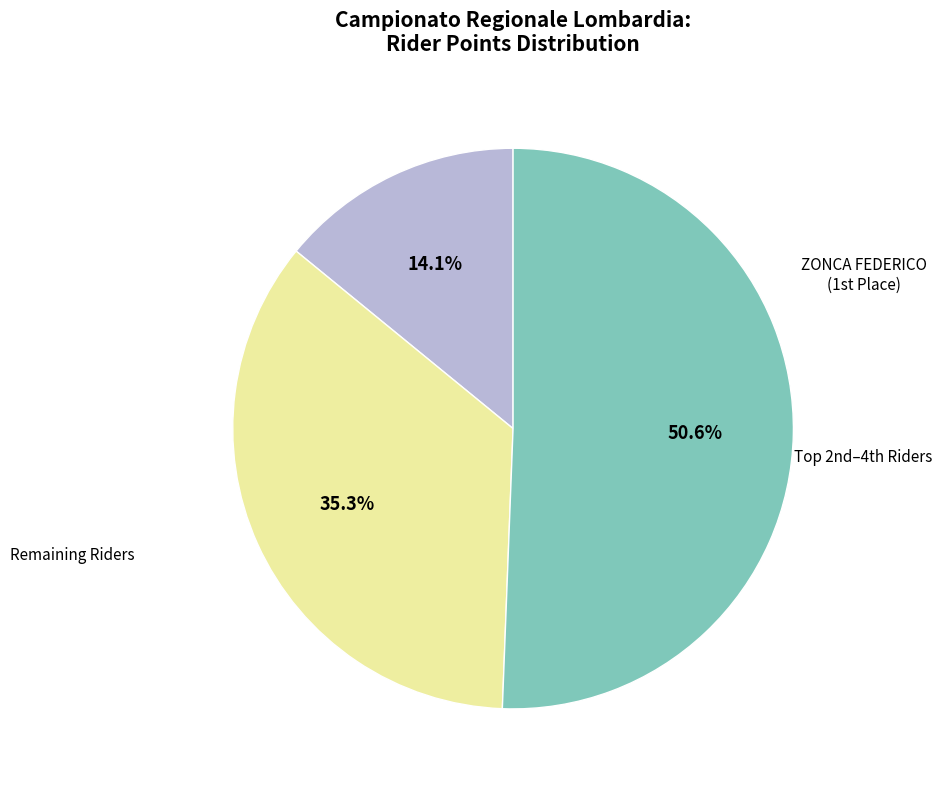

Is there any slice that represents more than half of the pie?

Yes